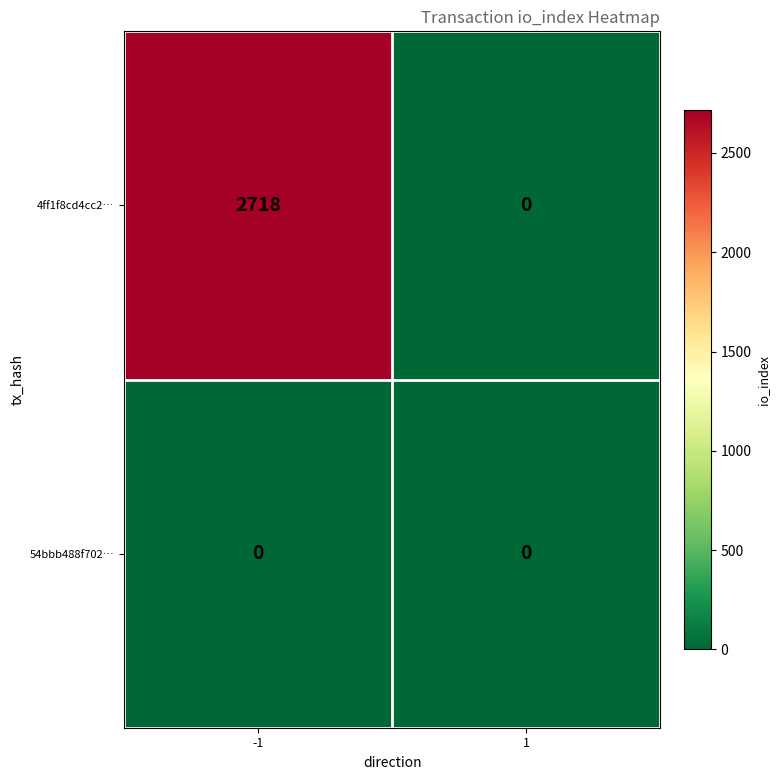

True or false: 54bbb488f702… has a value of 0 at 1.

True